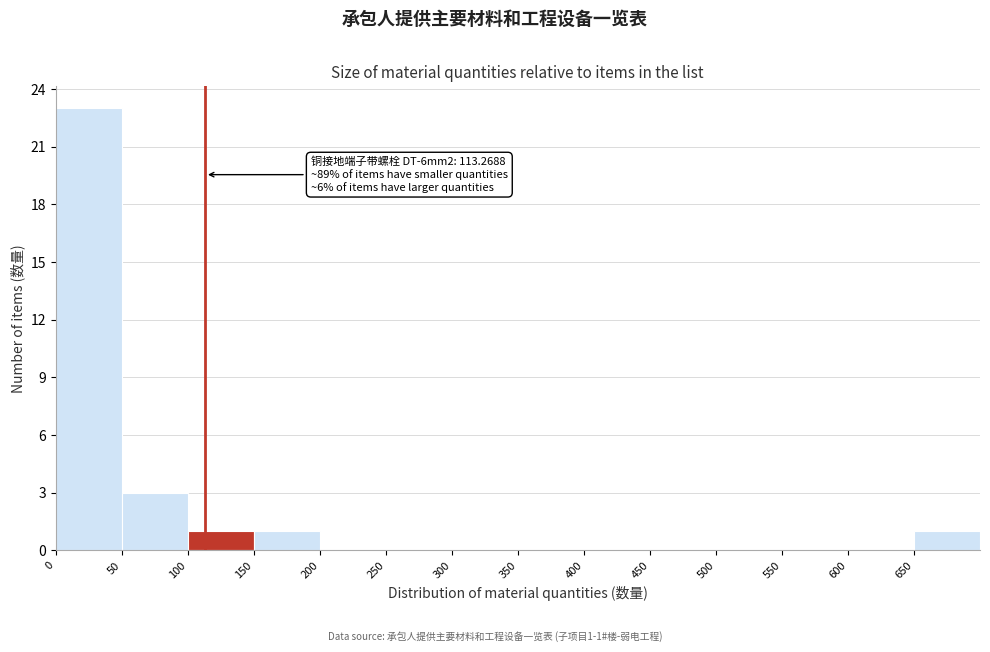

Which range on the x-axis has the tallest bar?

0 to 50